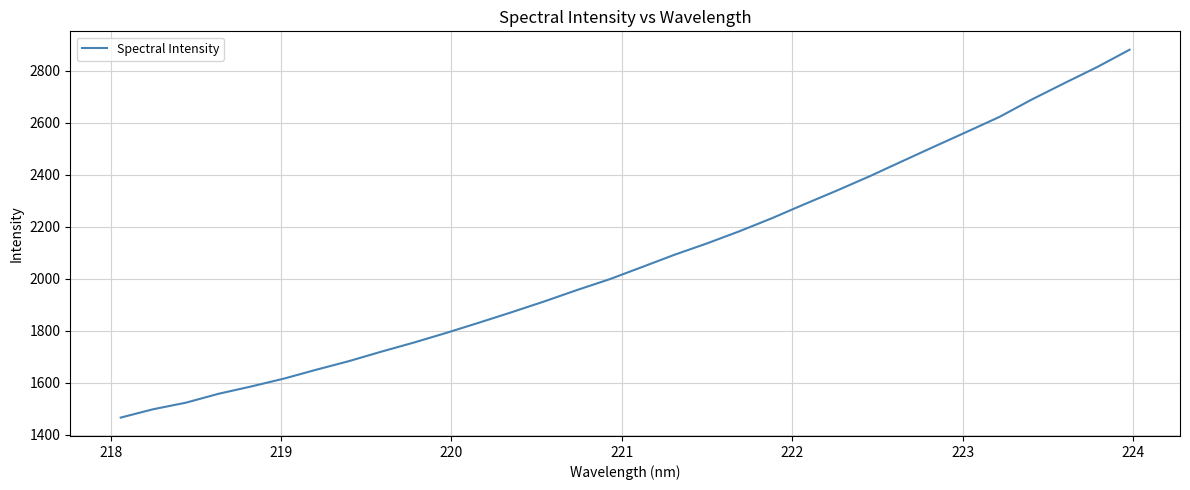

What is the minimum value shown in the chart?

1466.0